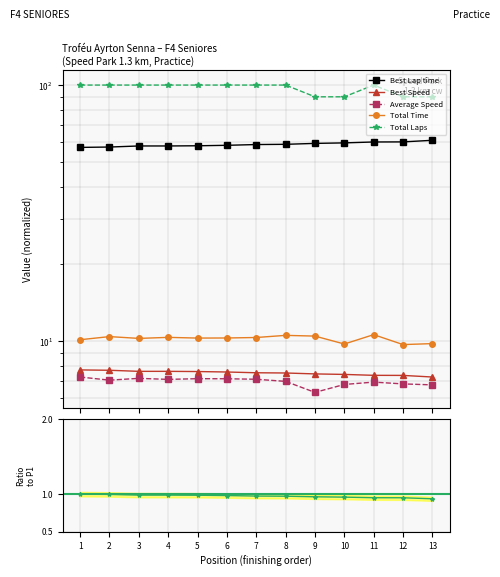

Rank the series by their maximum value, from lowest to highest.

ratio, Average Speed, Best Speed, Total Time, Best Lap time, Total Laps